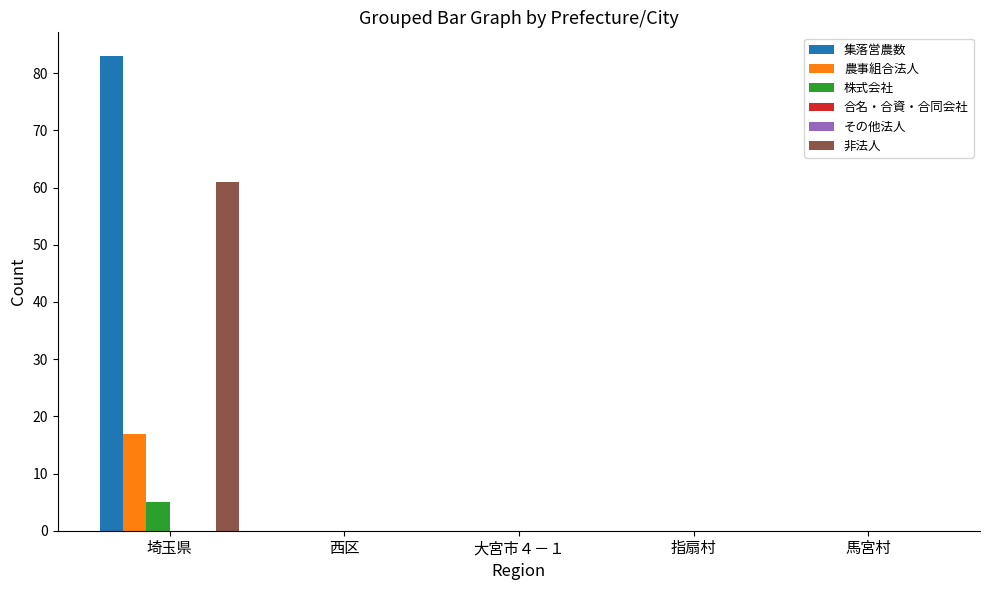

Is the value of その他法人 at 馬宮村 greater than the value of 農事組合法人 at 大宮市４－１?

No